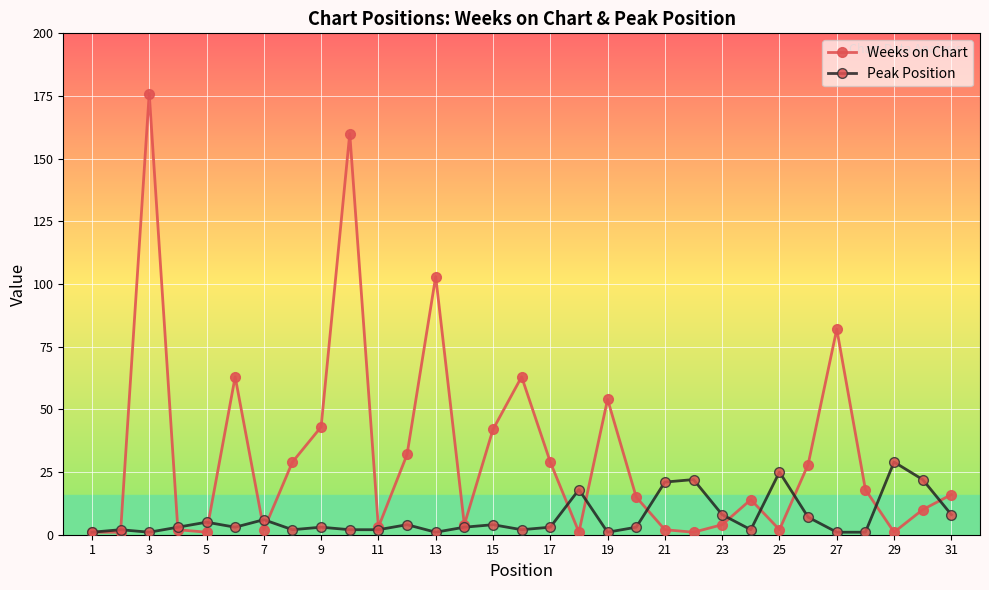

How many lines are shown in the chart?

2